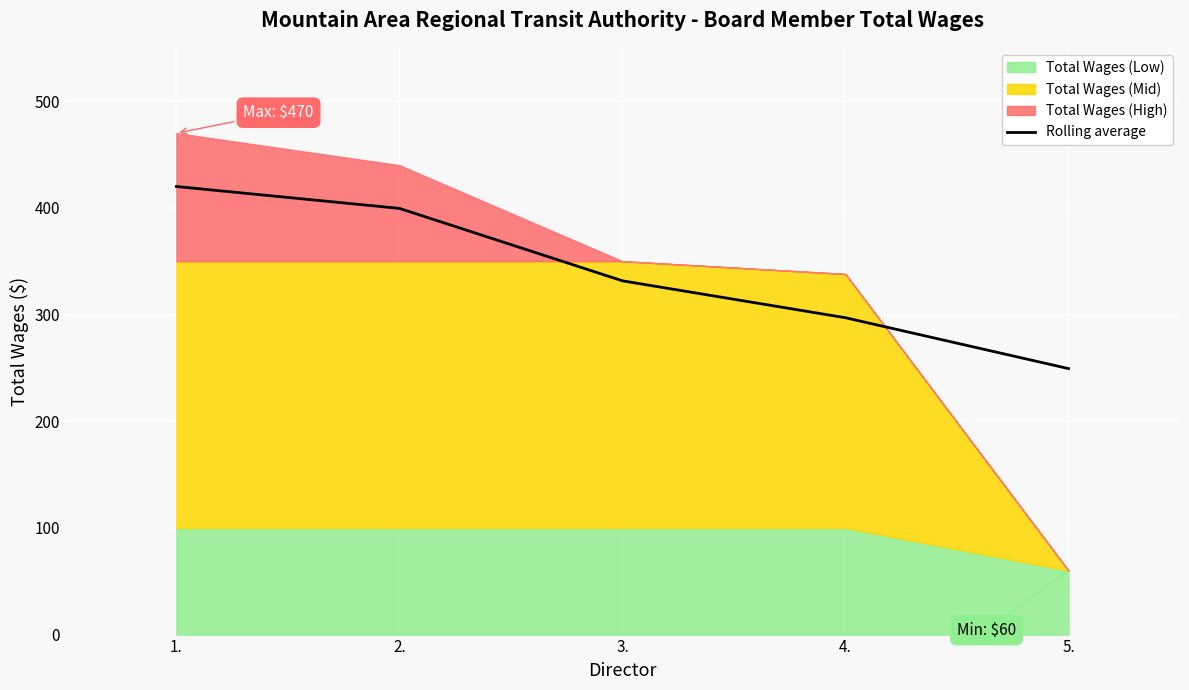

The value at 1. is 705.5. True or false?

False